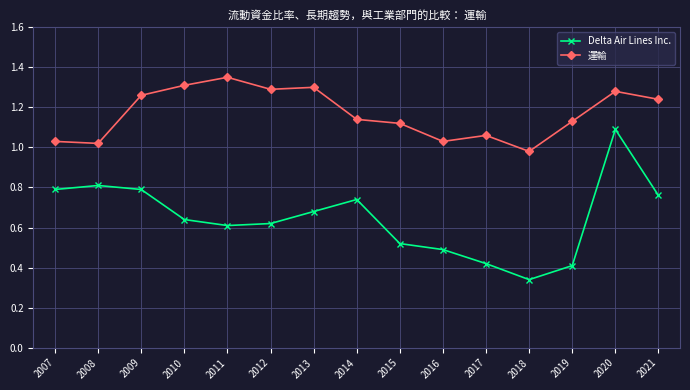

What is the sum of all Delta Air Lines Inc. values?

9.7